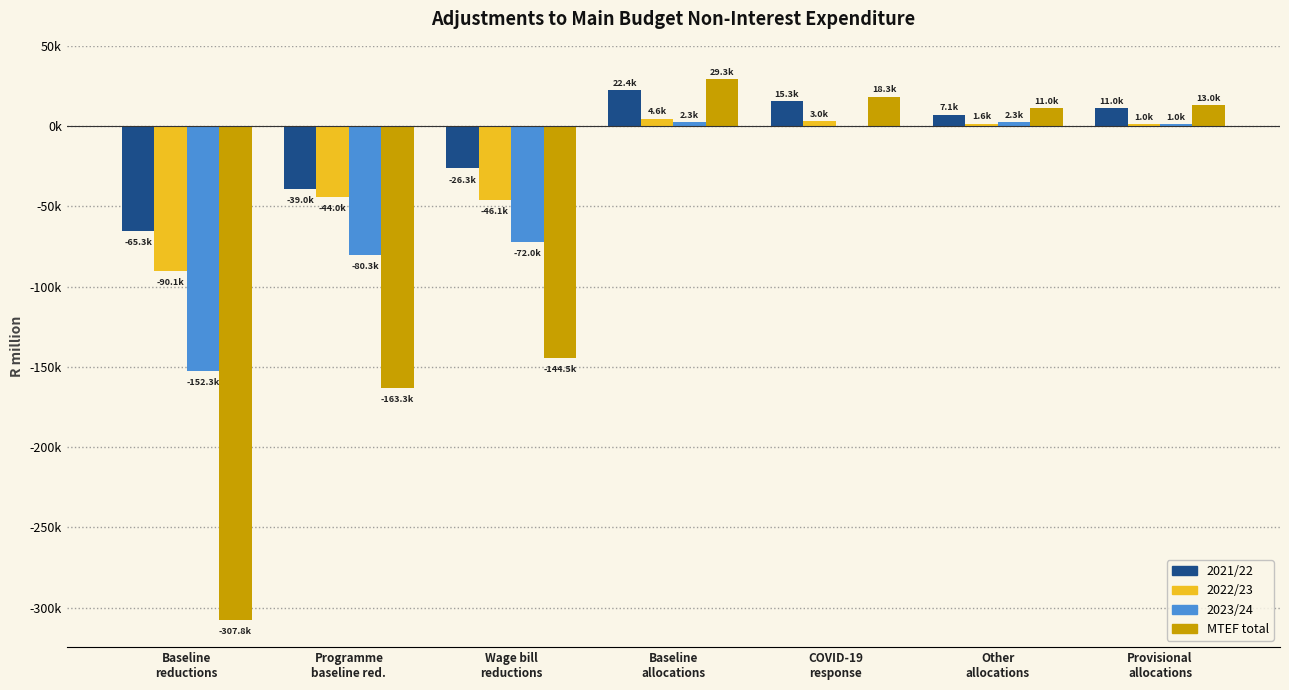

Does the chart contain stacked bars?

No